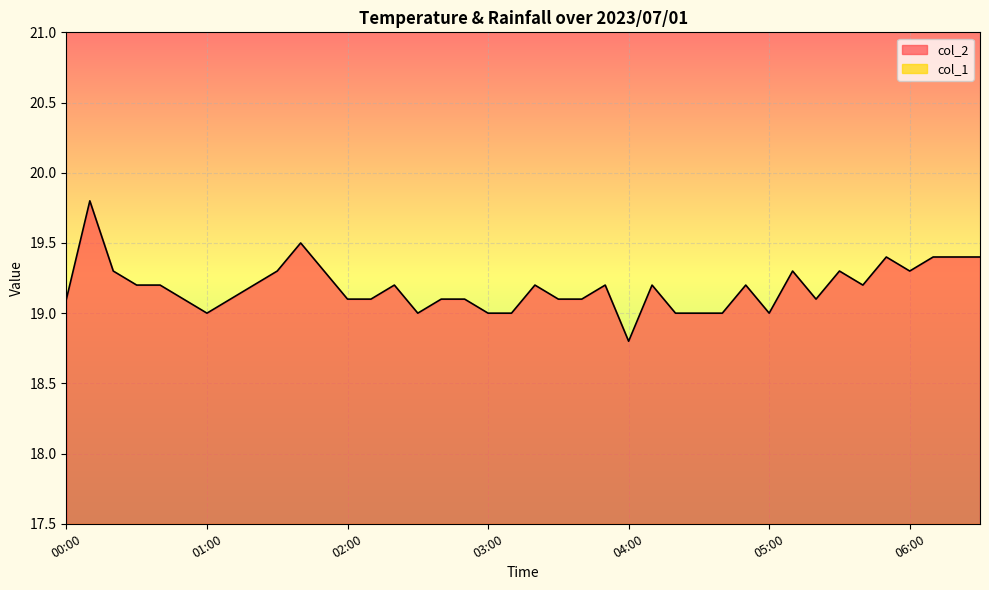

How many interior local peaks (higher than both neighbors) does the data have?

10